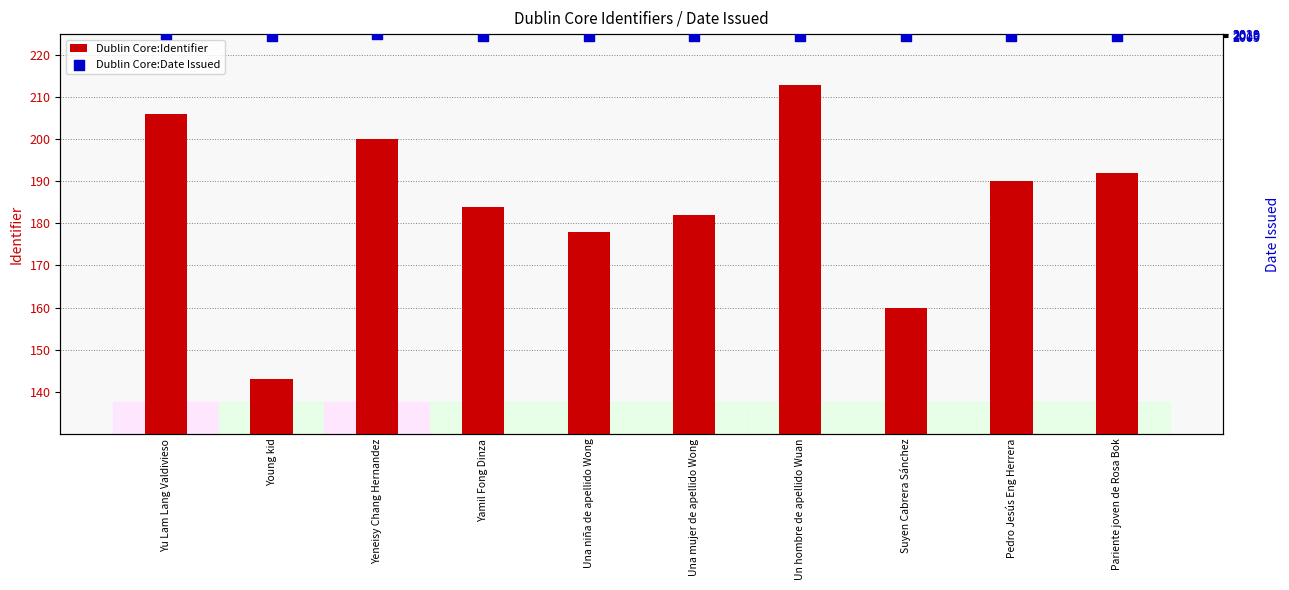

What is the total value across all series at Young kid?

2152